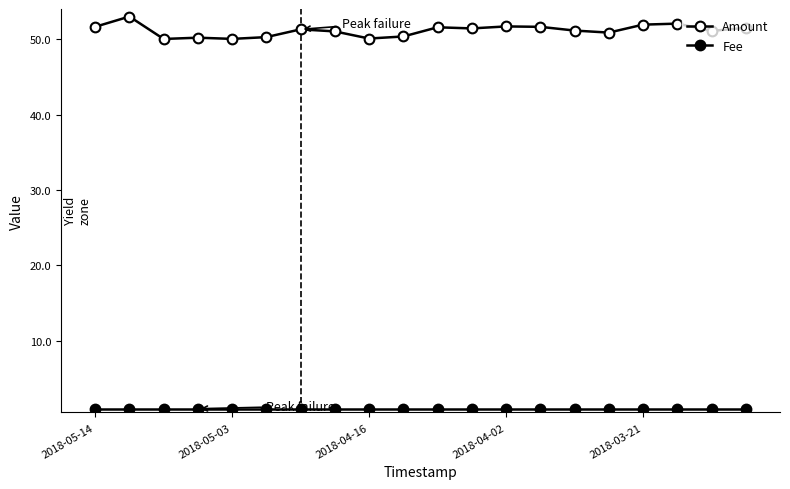

True or false: Fee and Amount cross at least once.

False